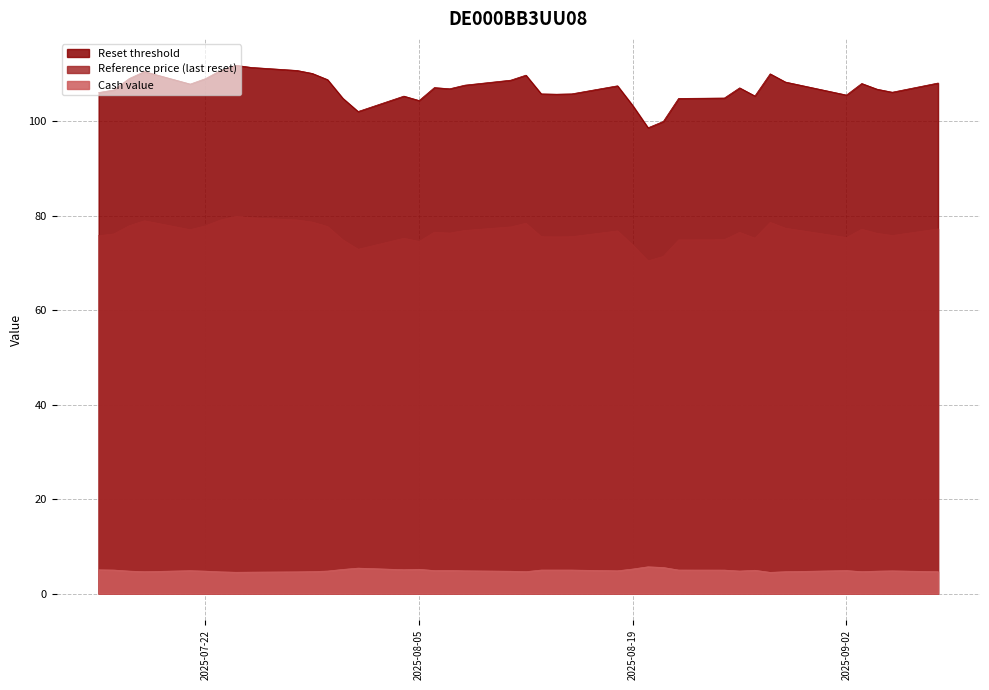

Rank the series by their average value, from highest to lowest.

Reset threshold, Reference price (last reset), Cash value